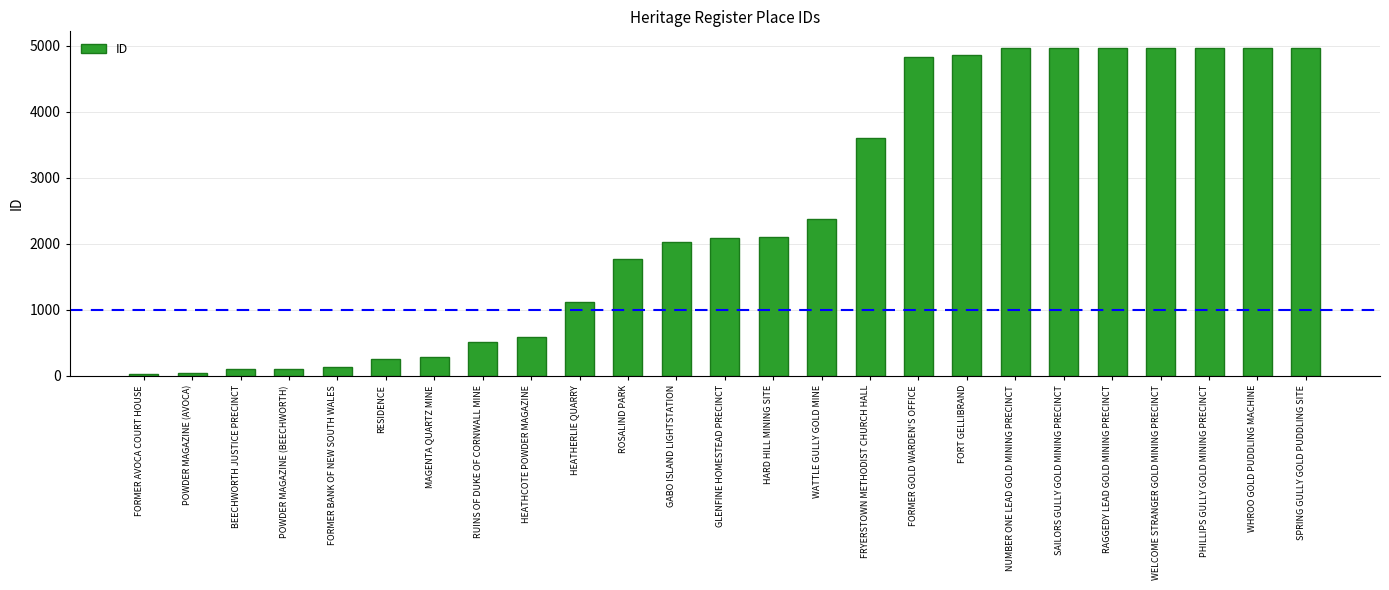

Between POWDER MAGAZINE (AVOCA) and RAGGEDY LEAD GOLD MINING PRECINCT, which is larger?

RAGGEDY LEAD GOLD MINING PRECINCT